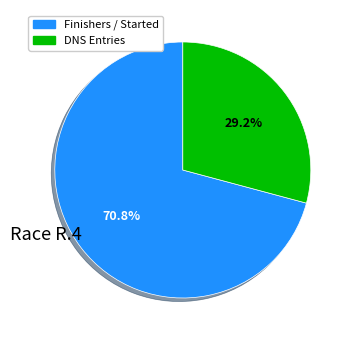

Count the number of slices in the pie.

2